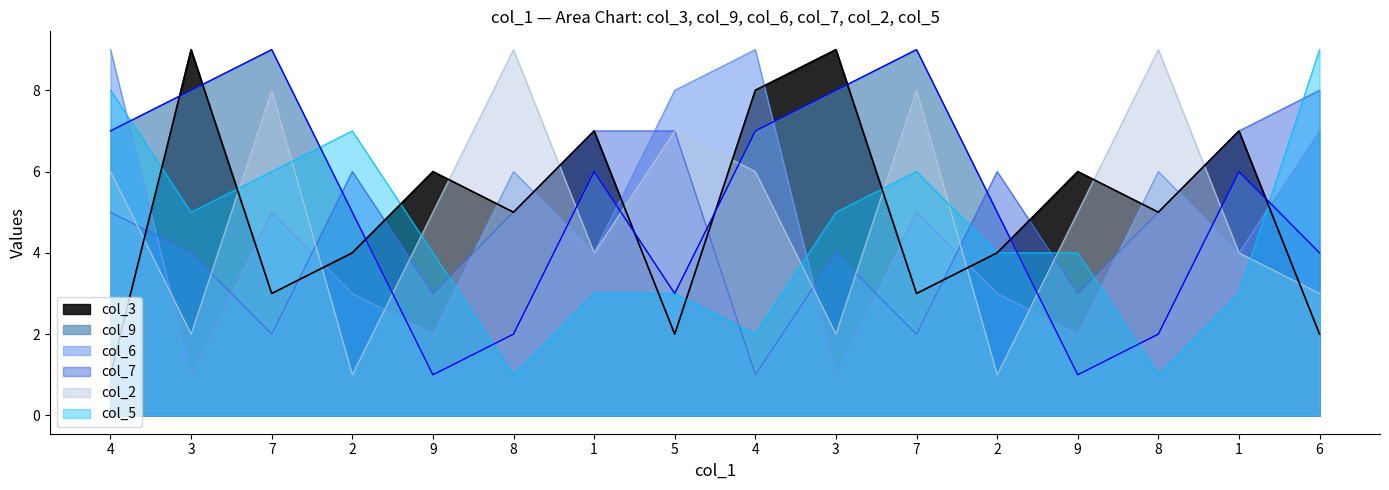

At how many categories does at least one series exceed 3?

16